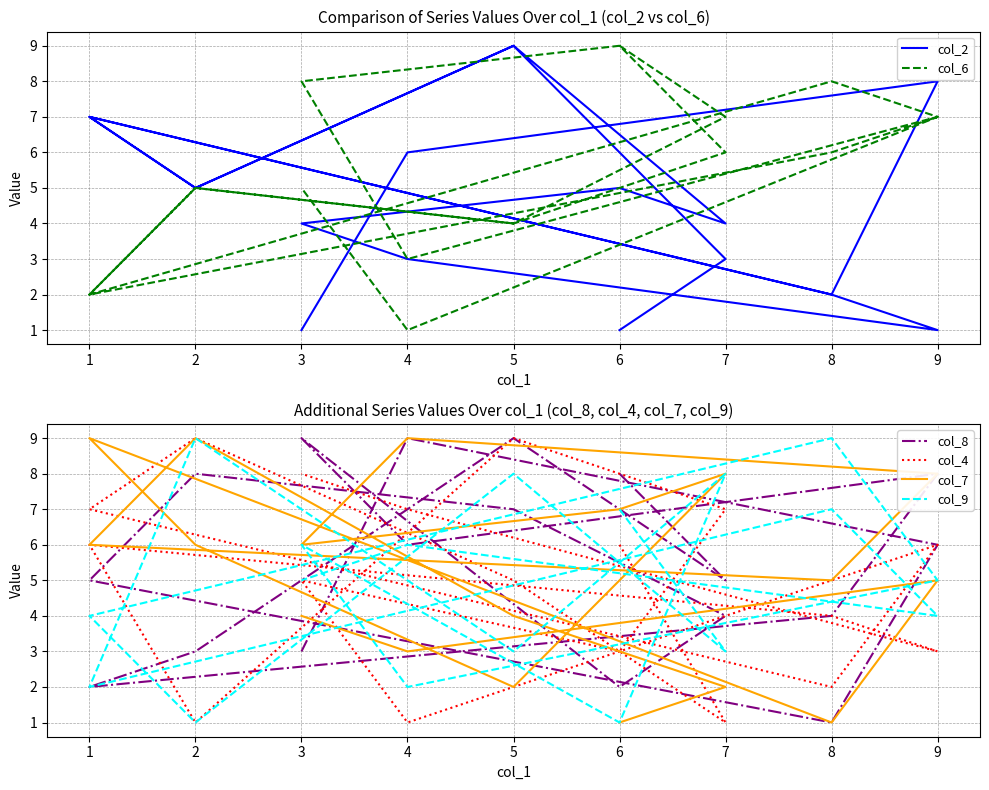

What is the value of the col_9 point at the 3rd from the left?

8